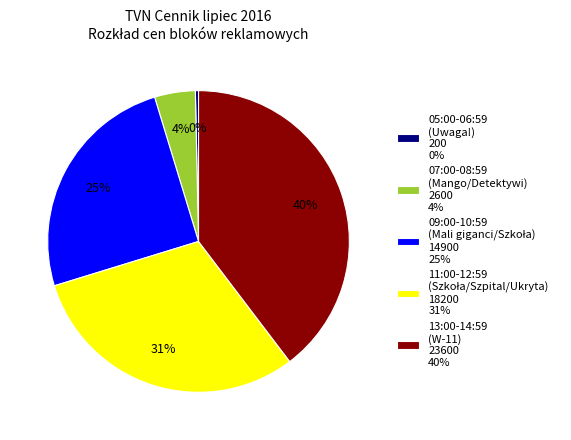

To the nearest percent, what percentage of the pie is 07:00-08:59 (Mango/Detektywi) 2600 4%?

4%